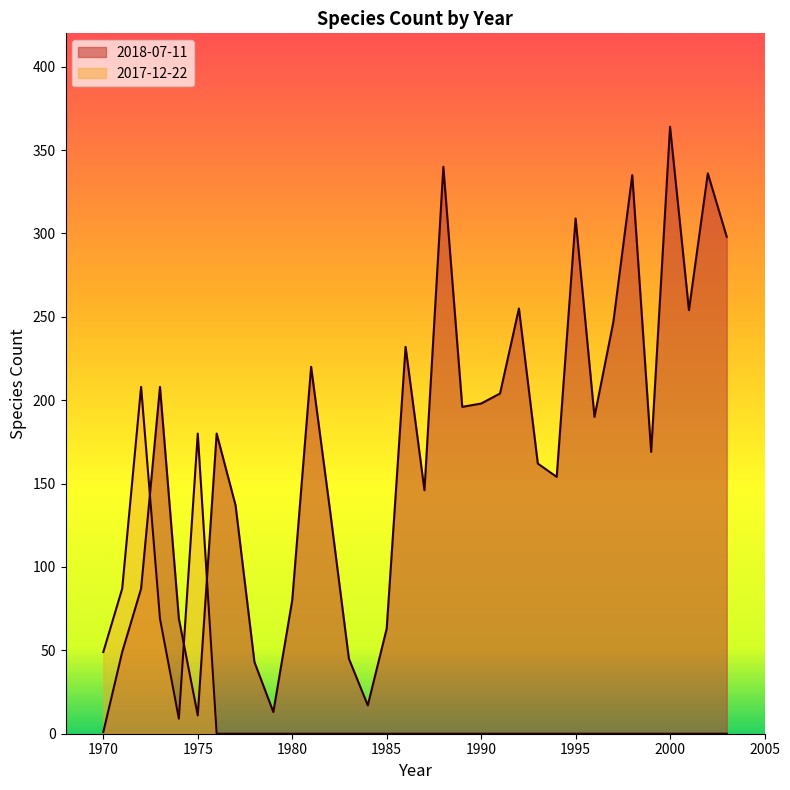

At which category does 2018-07-11 reach its first local peak?

1973